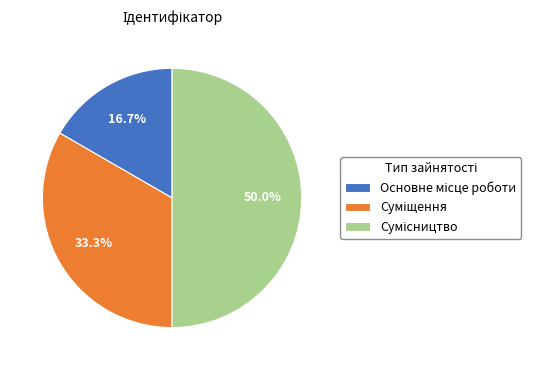

How many slices are in this pie chart?

3